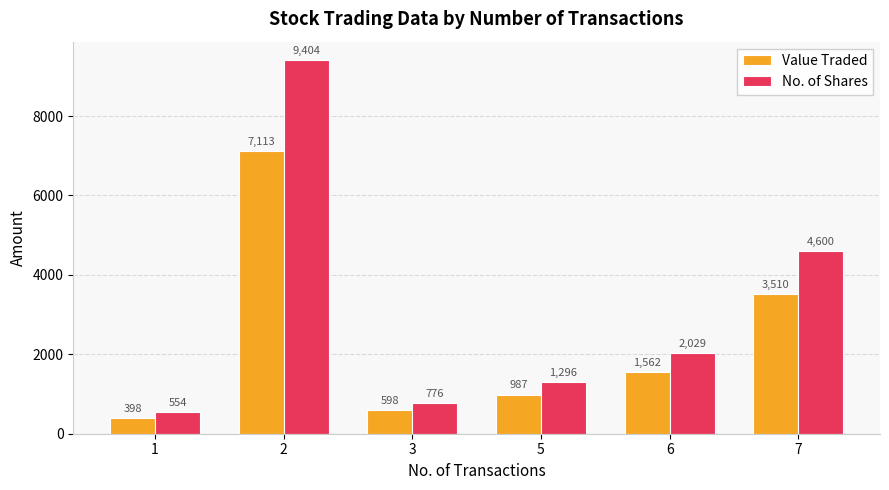

How many series are shown in this chart?

2